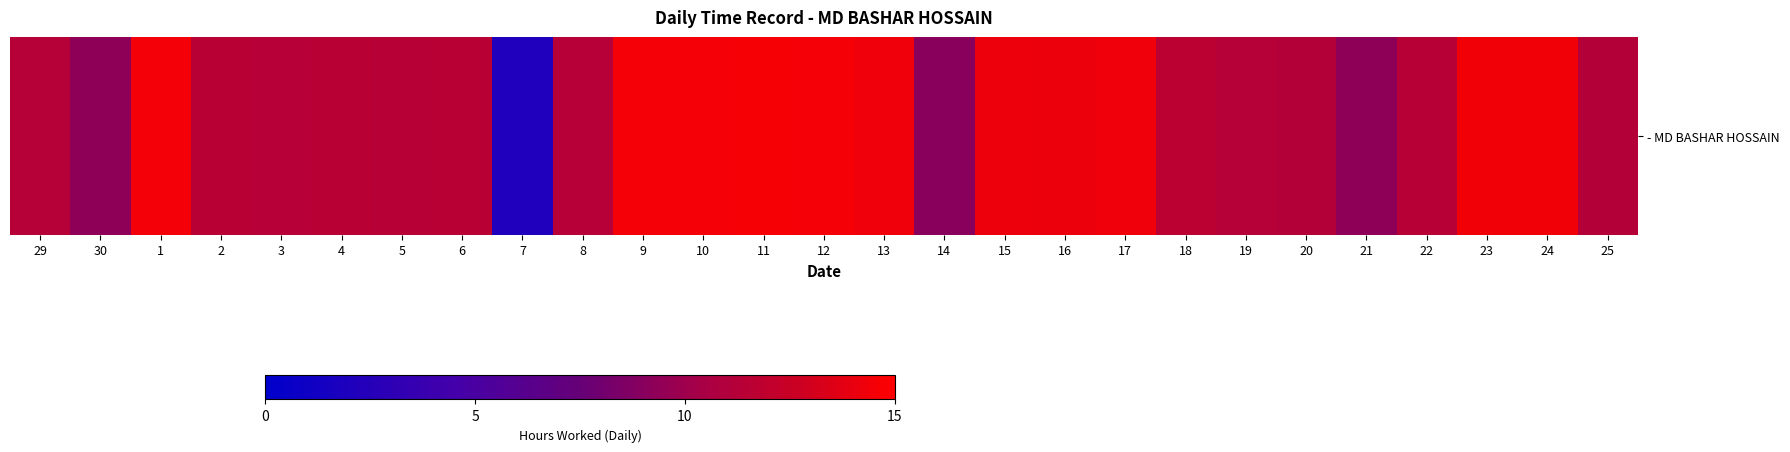

How many data points does each series have?

27